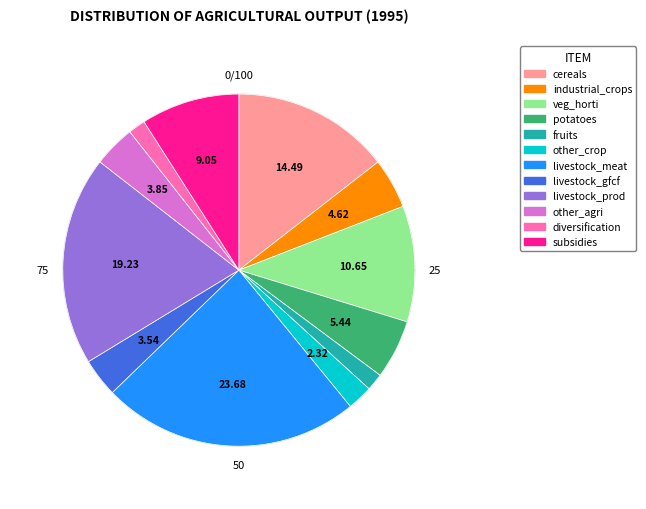

How many slices are in this pie chart?

12